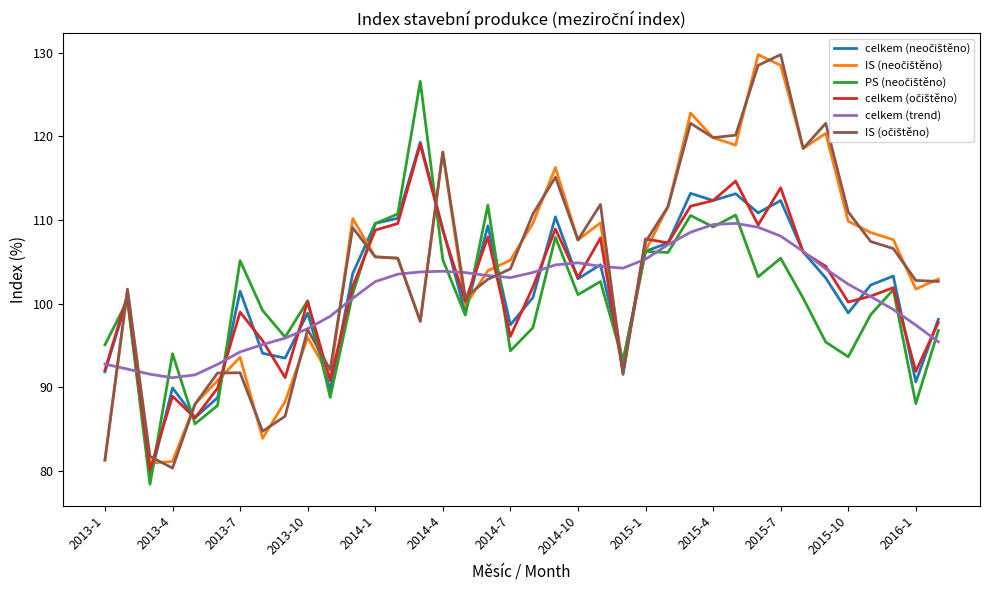

What is the lowest value of the celkem (trend) series?

91.2